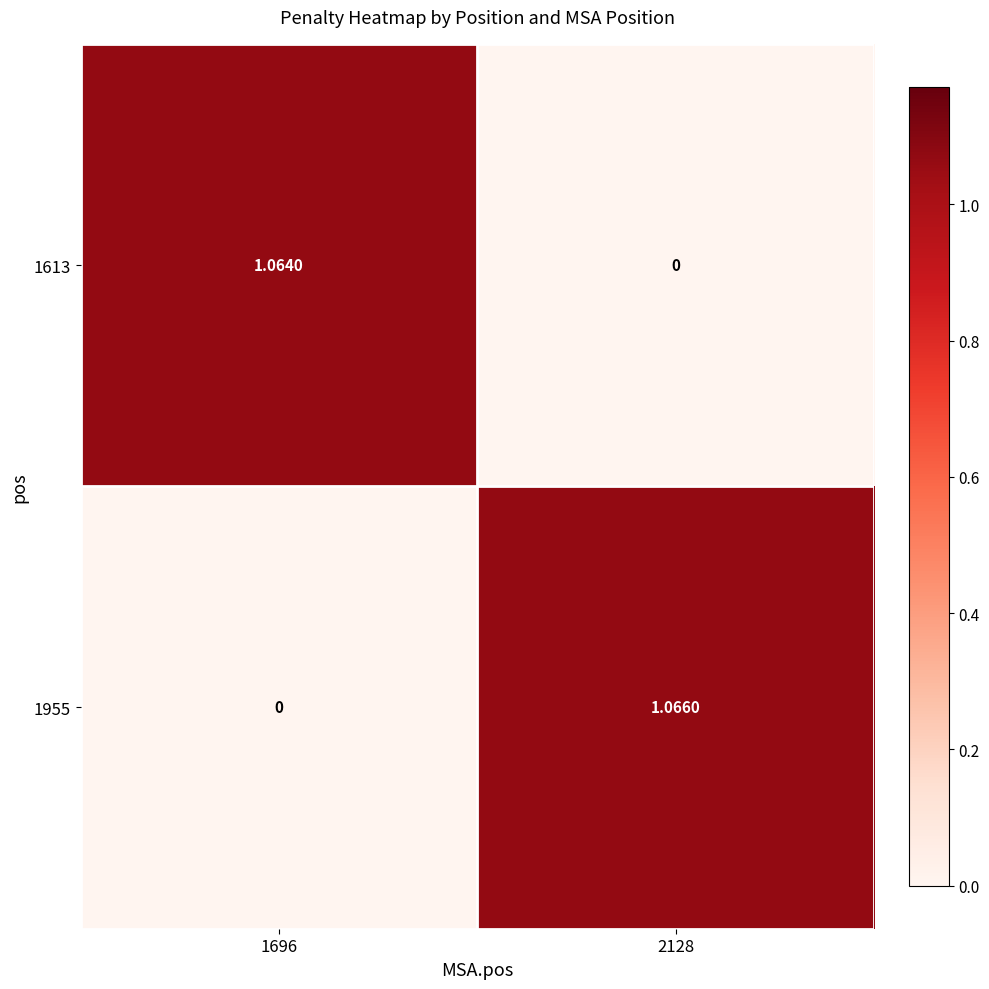

How many data points in 1613 are above 1?

1